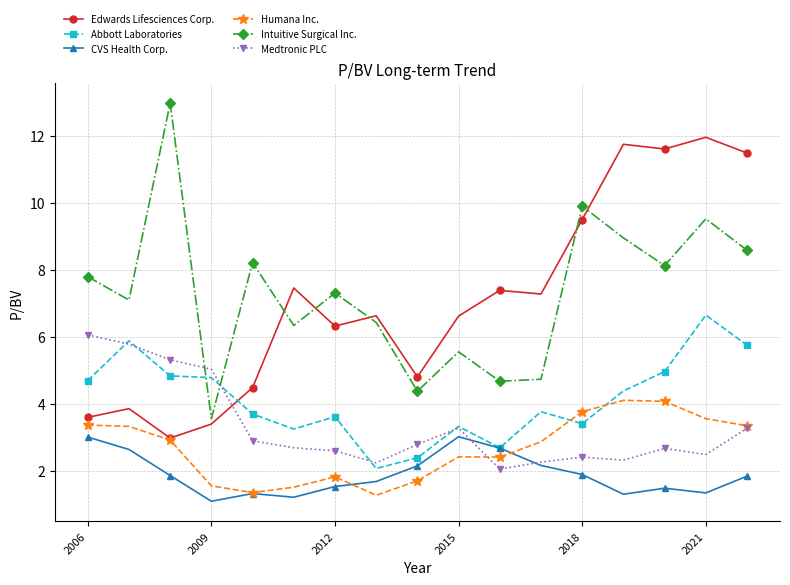

Rank the series by their maximum value, from lowest to highest.

CVS Health Corp., Humana Inc., Medtronic PLC, Abbott Laboratories, Edwards Lifesciences Corp., Intuitive Surgical Inc.